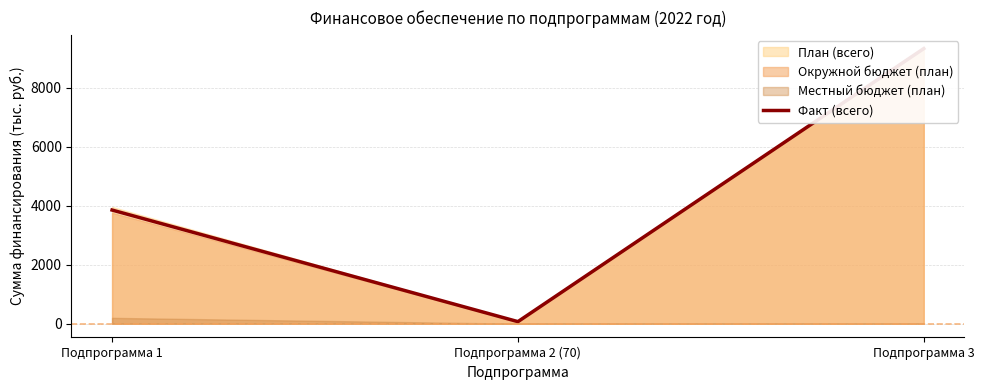

What is the sum of all values?

13248.5